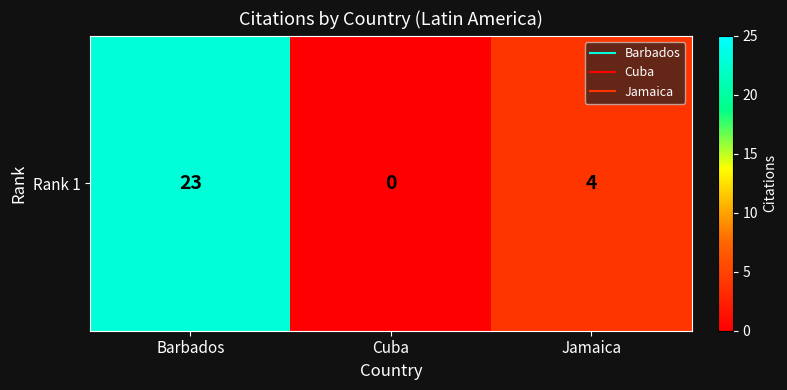

Rank the categories by value from highest to lowest.

Barbados, Jamaica, Cuba